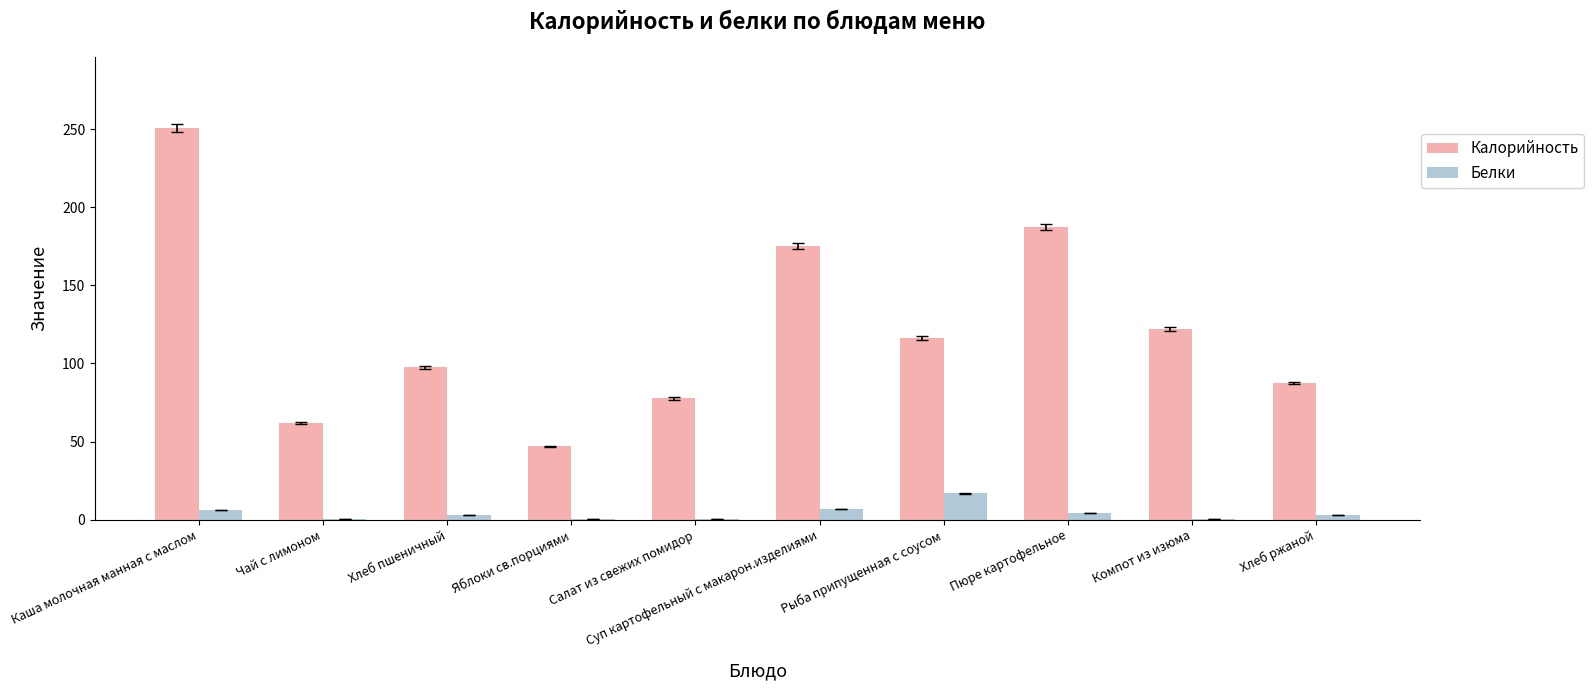

Is the value of Белки at Хлеб пшеничный greater than the value of Калорийность at Пюре картофельное?

No